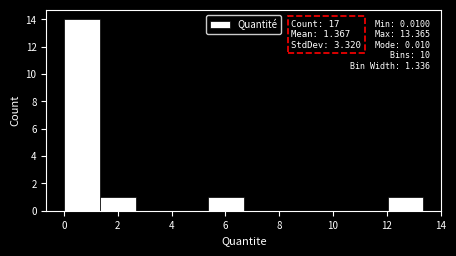

Over which range of the x-axis is the bar tallest?

0.0 to 1.4